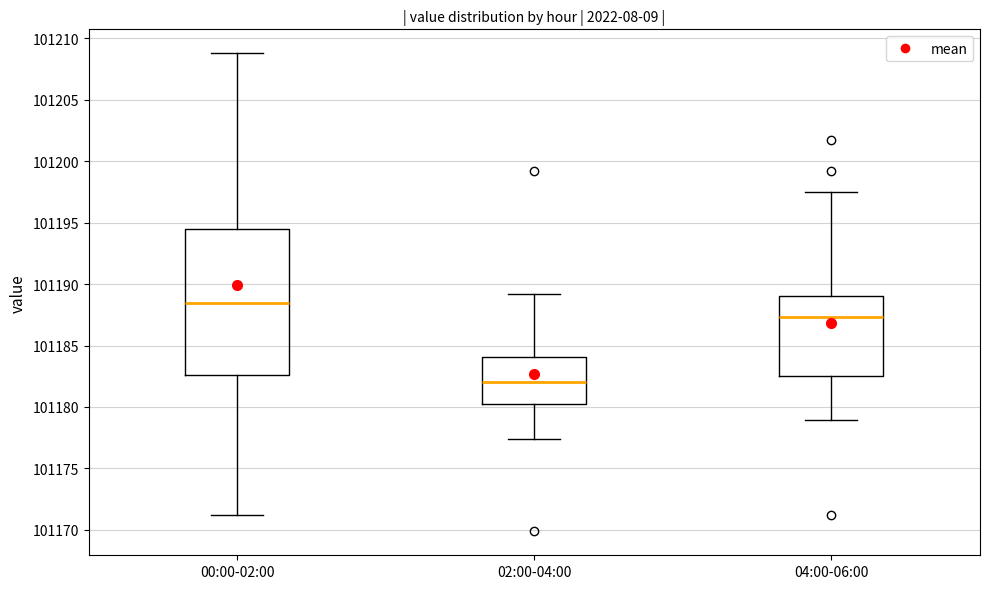

Which box's median line is the lowest?

02:00-04:00